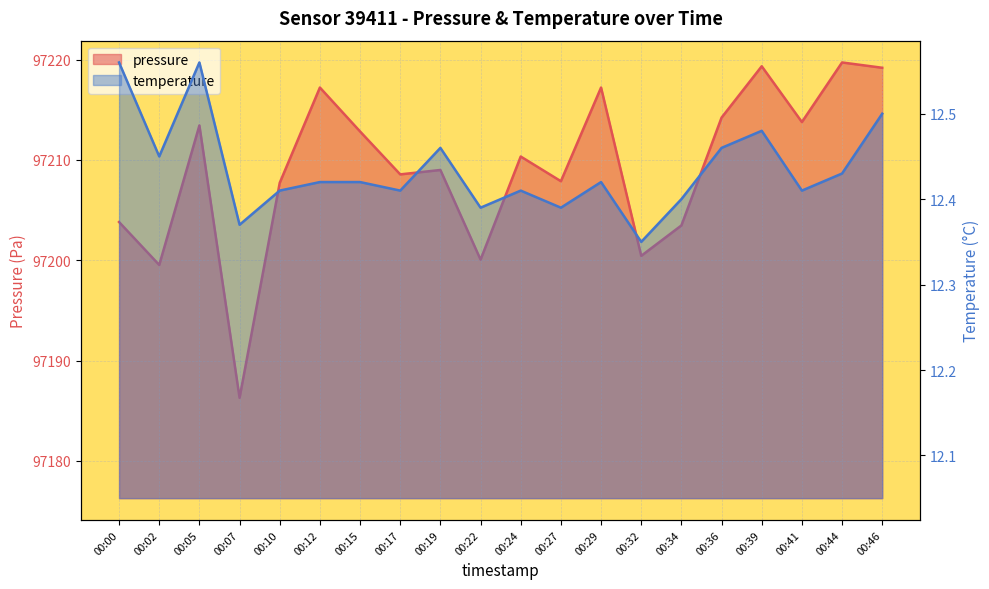

What is the approximate value of temperature at 00:39?

12.5